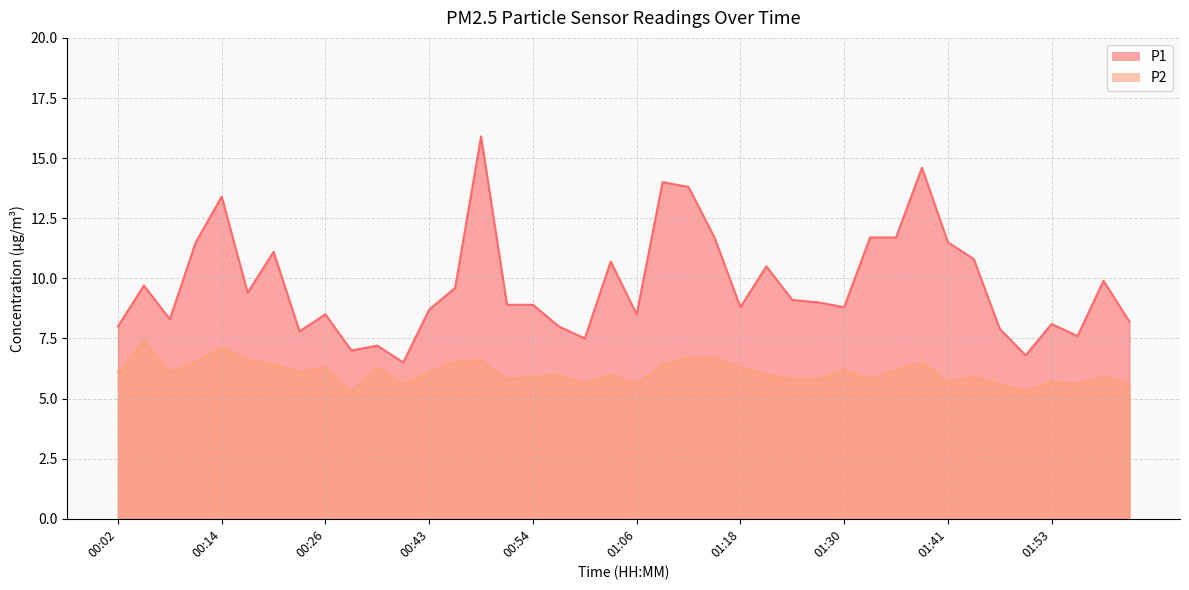

At which label is P2 closest to 6?

00:57